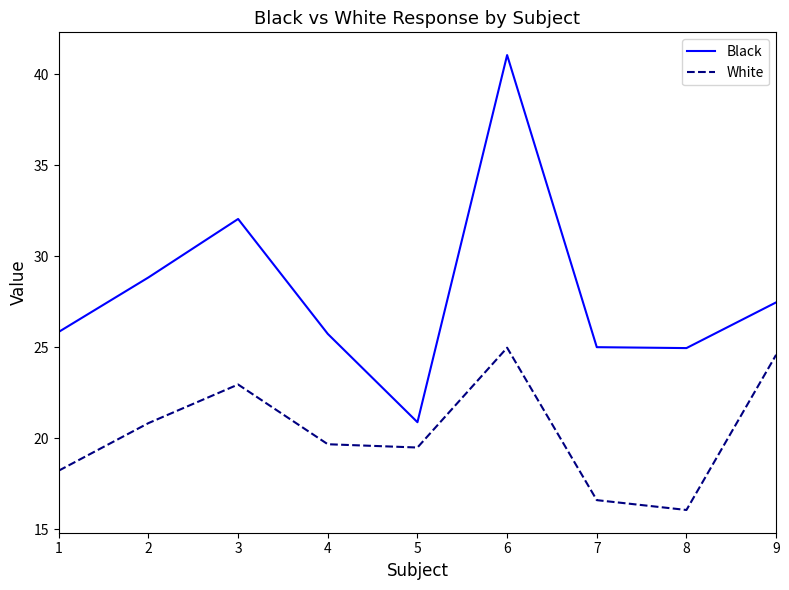

How many interior local peaks does the White series have?

2